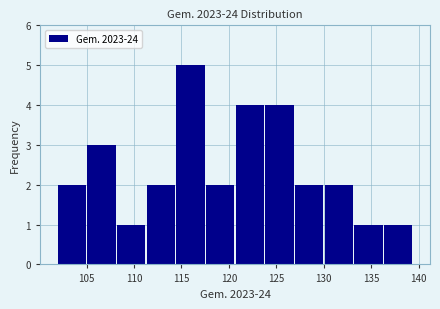

Which range on the x-axis has the tallest bar?

114.5 to 117.5